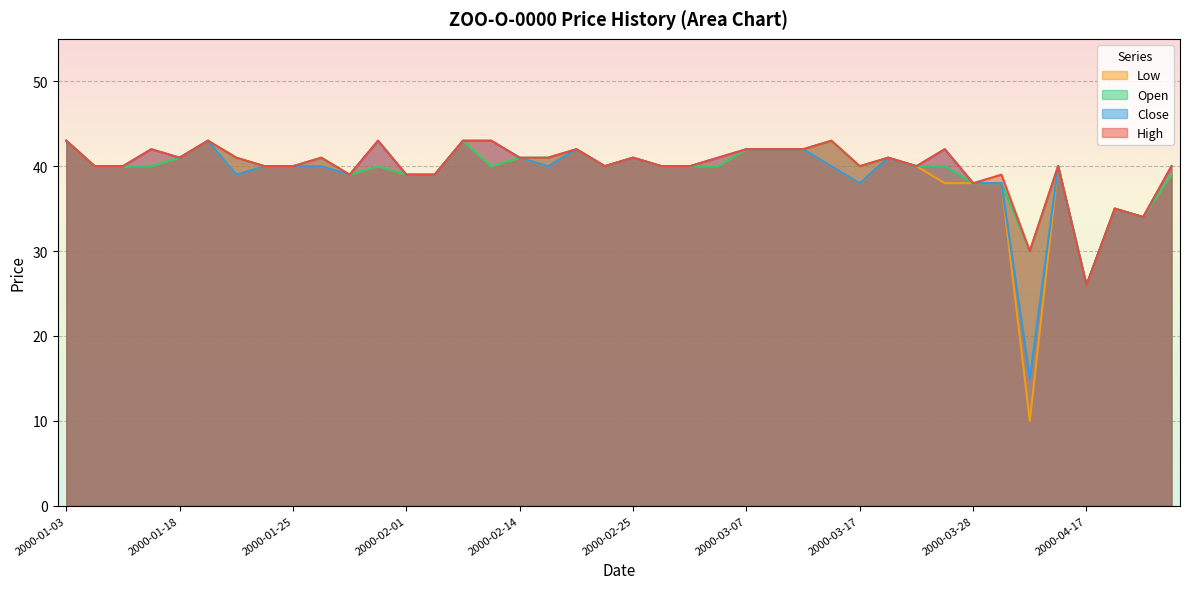

What is the sum of the Open values at 2000-02-22 and 2000-01-21?

83